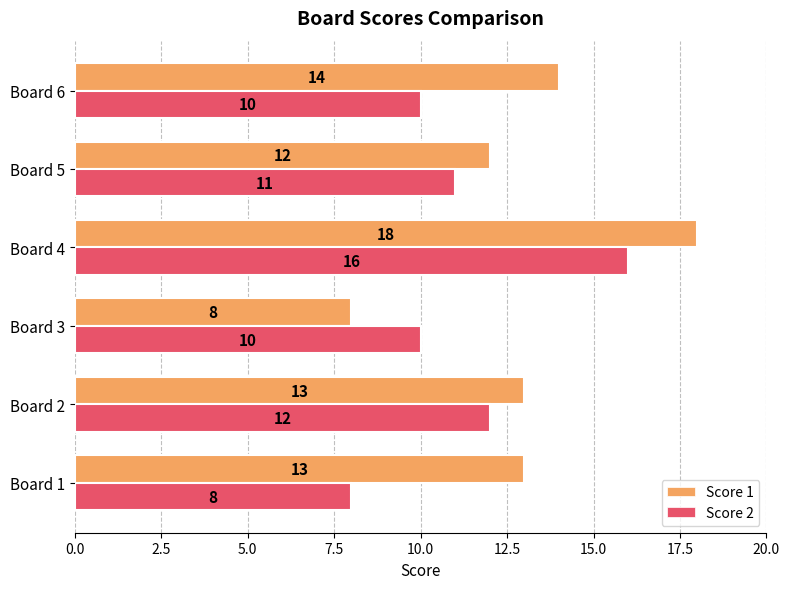

At which category is the sum across all series the highest?

Board 4